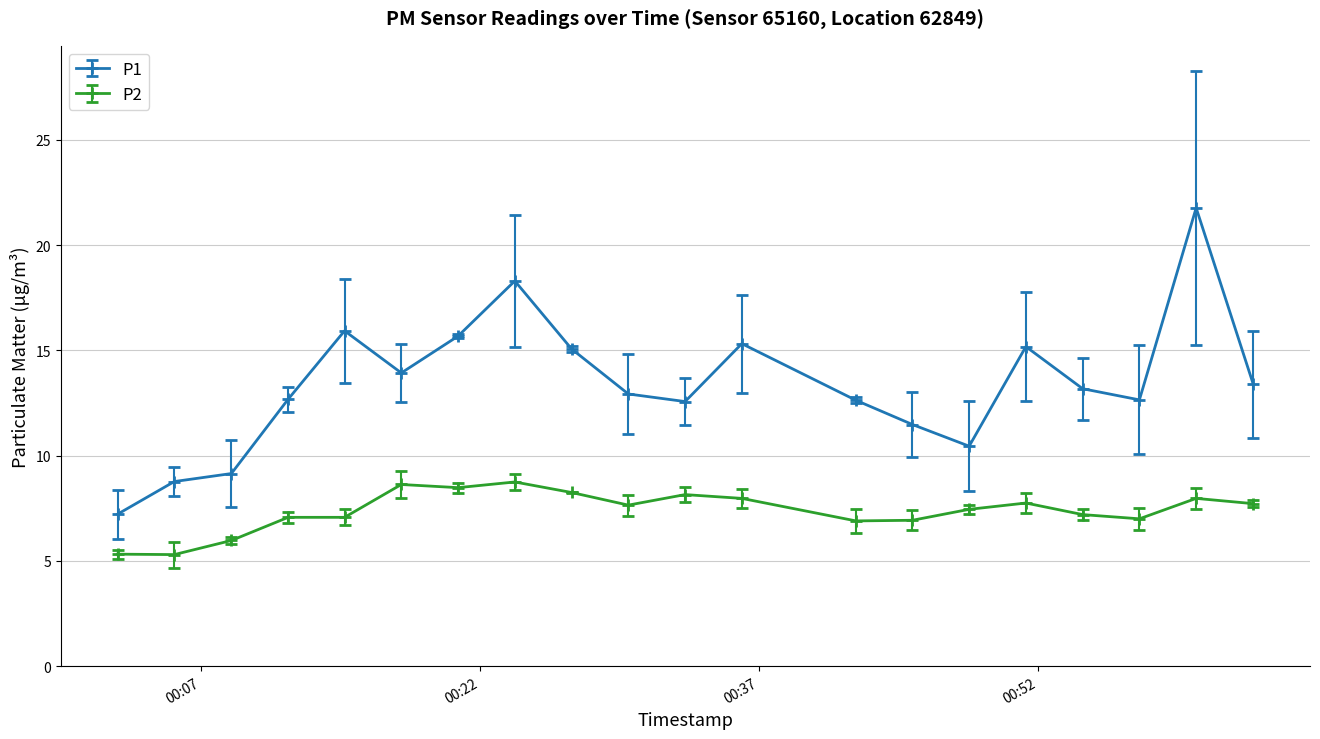

What is the smallest value displayed?

5.3